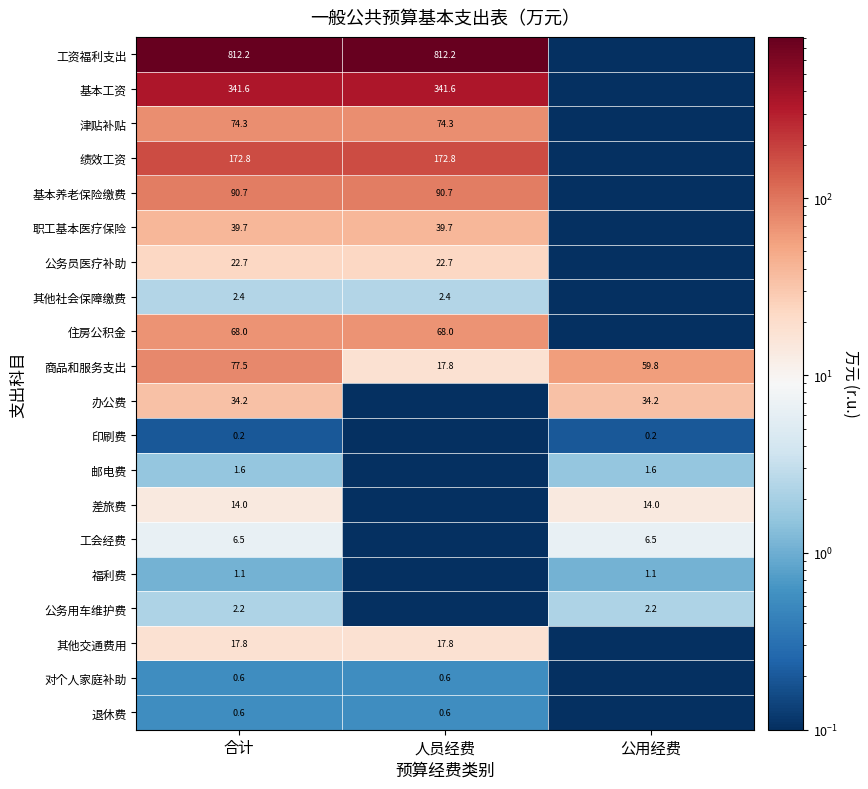

Is the value of 其他社会保障缴费 at 合计 greater than the value of 对个人家庭补助 at 合计?

Yes